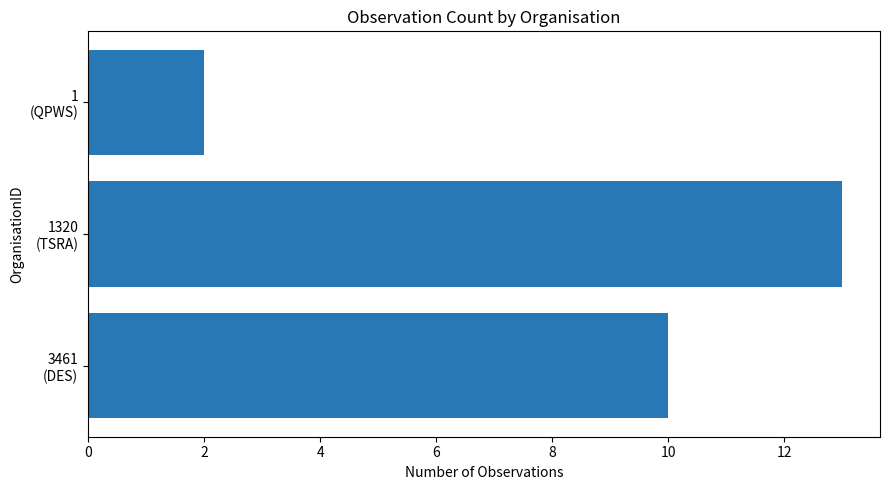

What is the greatest value displayed?

13